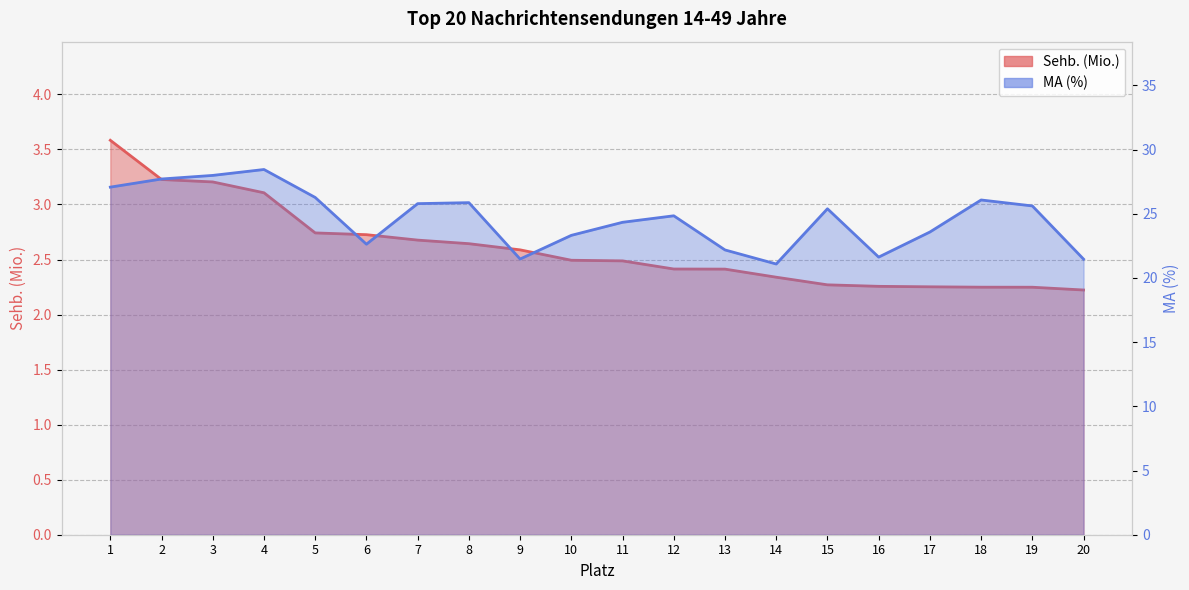

Between 7 and 18, which series saw the biggest shift?

Sehb. (Mio.)